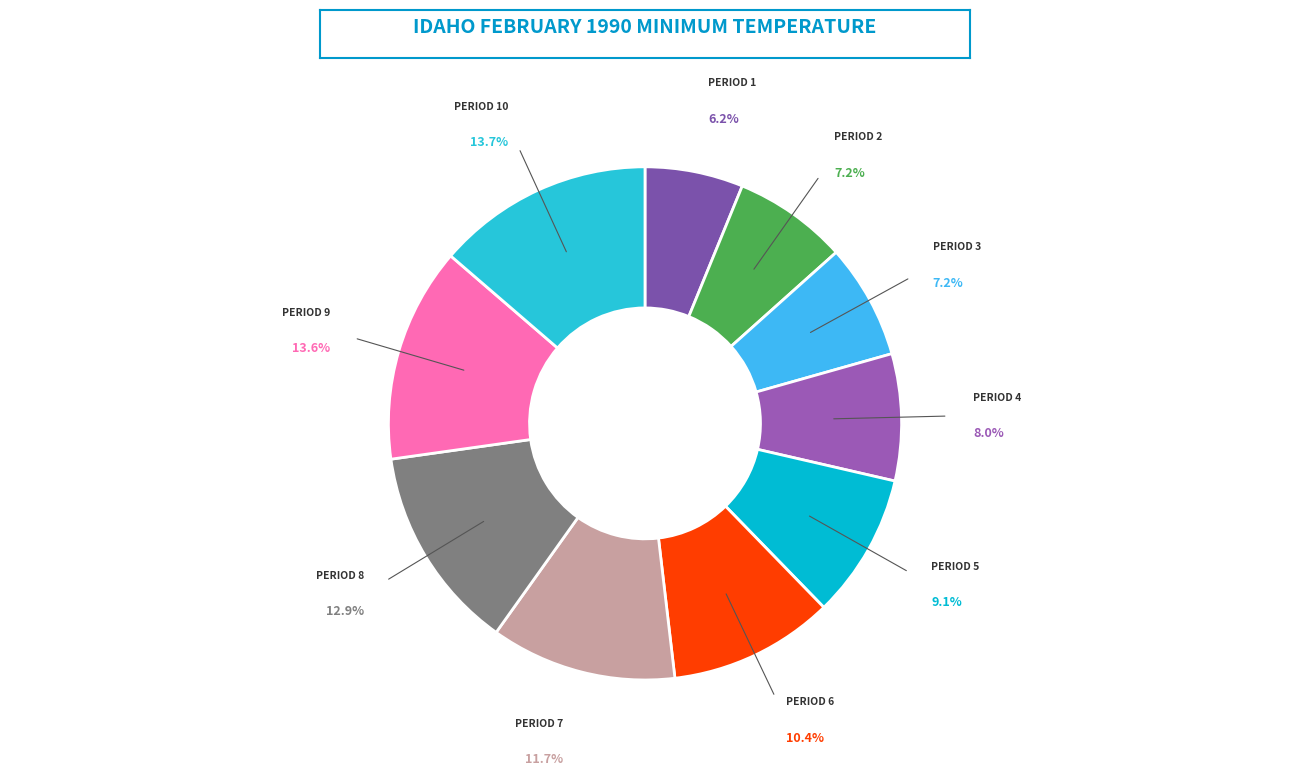

Is there a majority slice in this chart?

No